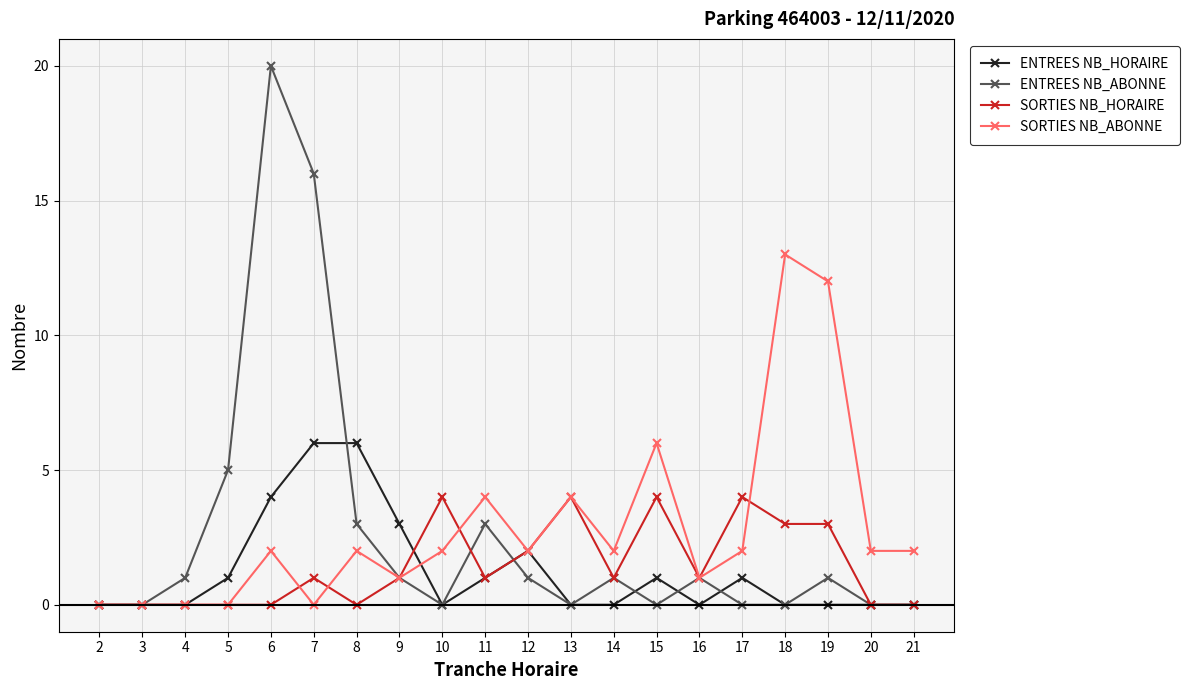

What is the sum of all SORTIES NB_ABONNE values?

57